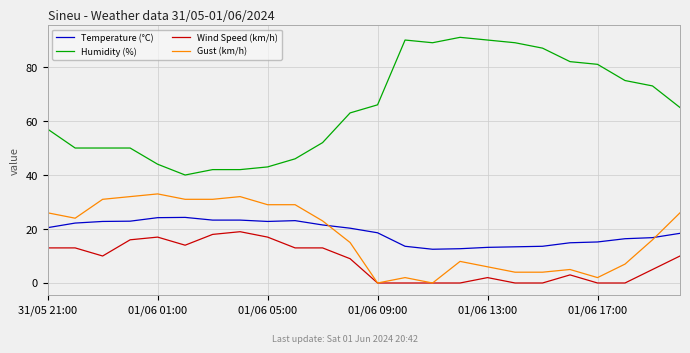

What is the lowest value of the Temperature (°C) series?

12.5